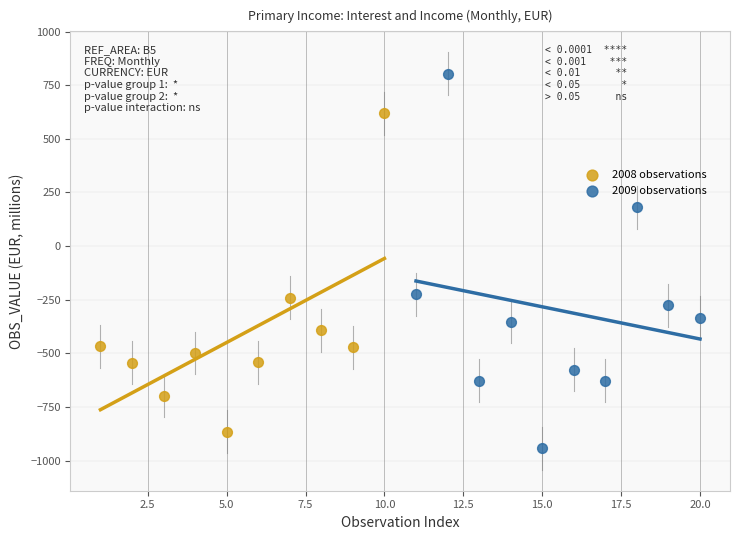

Which series has the widest spread of Y values?

2009 observations